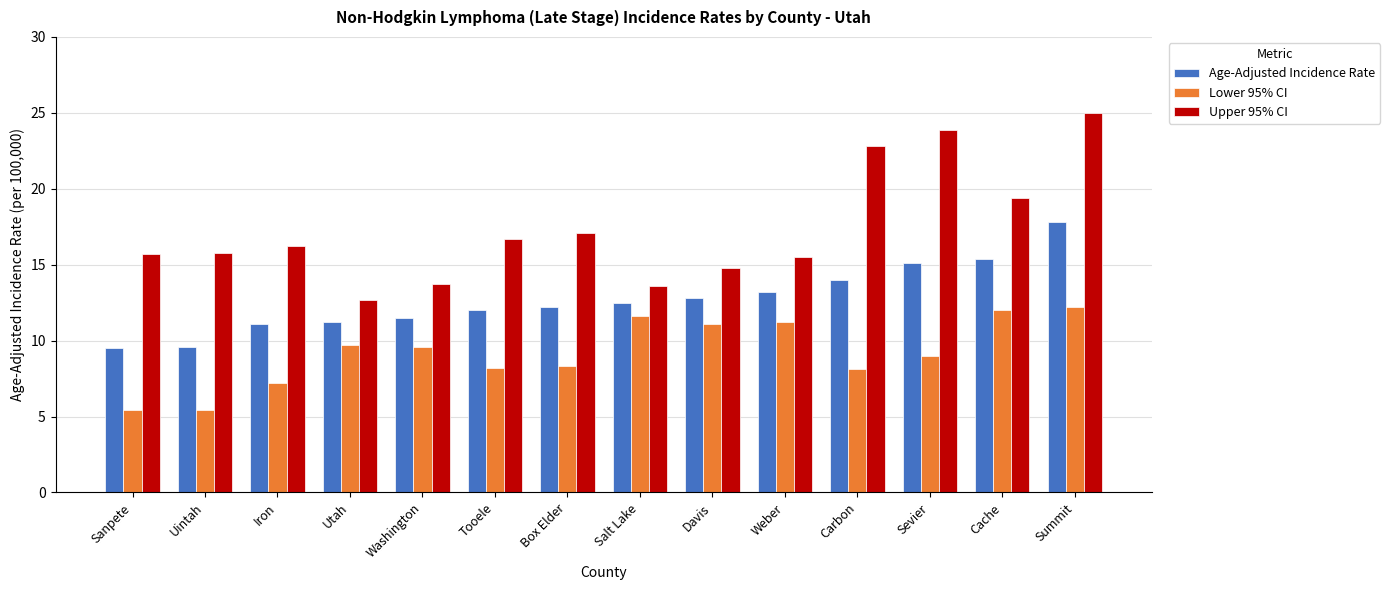

Which series has the largest total across all categories?

Upper 95% CI